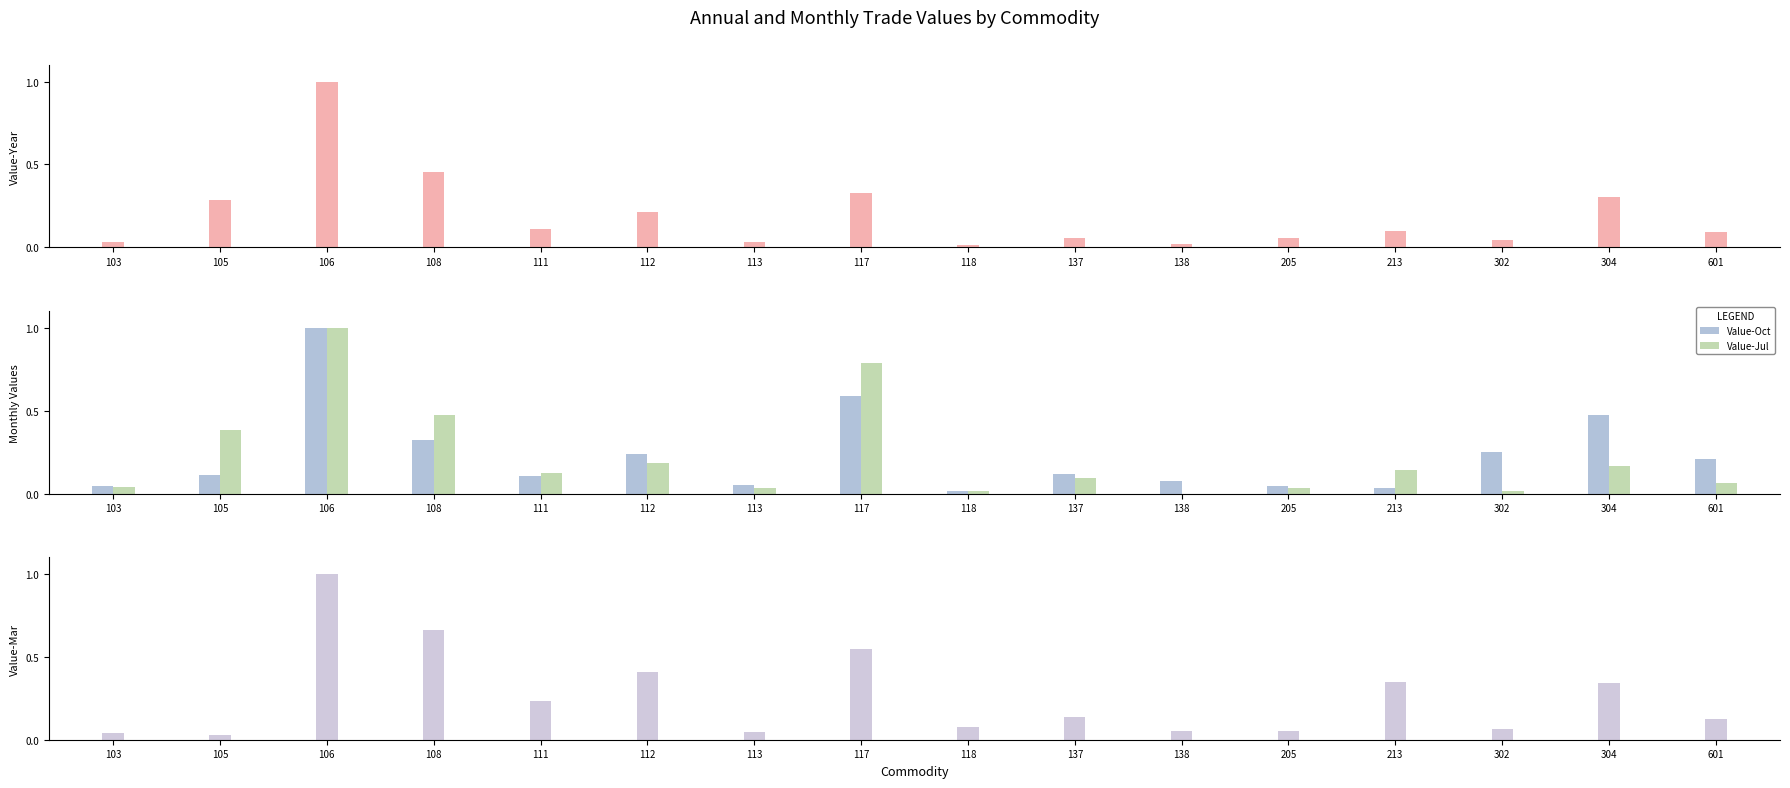

Reading left to right, transcribe all the data shown in this chart.

Value-Year: 103=0.0	105=0.3	106=1.0	108=0.5	111=0.1	112=0.2	113=0.0	117=0.3	118=0.0	137=0.1	138=0.0	205=0.1	213=0.1	302=0.0	304=0.3	601=0.1
Value-Oct: 103=0.0	105=0.1	106=1.0	108=0.3	111=0.1	112=0.2	113=0.1	117=0.6	118=0.0	137=0.1	138=0.1	205=0.0	213=0.0	302=0.2	304=0.5	601=0.2
Value-Jul: 103=0.0	105=0.4	106=1.0	108=0.5	111=0.1	112=0.2	113=0.0	117=0.8	118=0.0	137=0.1	138=0.0	205=0.0	213=0.1	302=0.0	304=0.2	601=0.1
Value-Mar: 103=0.0	105=0.0	106=1.0	108=0.7	111=0.2	112=0.4	113=0.0	117=0.5	118=0.1	137=0.1	138=0.0	205=0.1	213=0.3	302=0.1	304=0.3	601=0.1